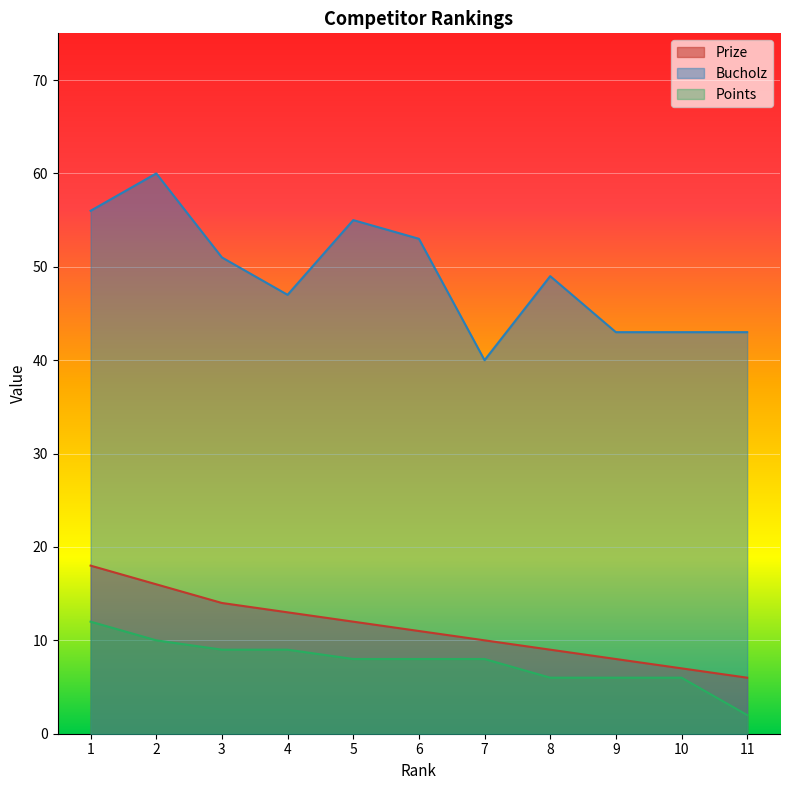

The Bucholz series shows 29 at 9. True or false?

False